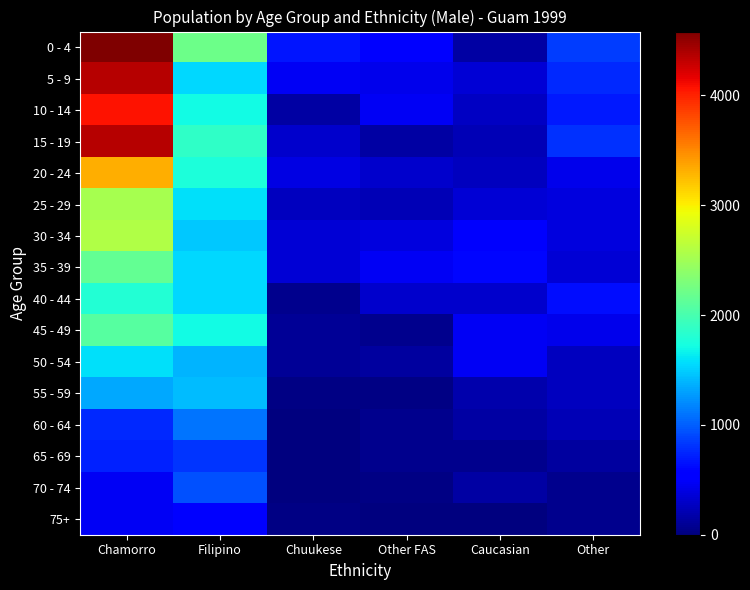

Which label corresponds to the largest value in the chart?

Chamorro